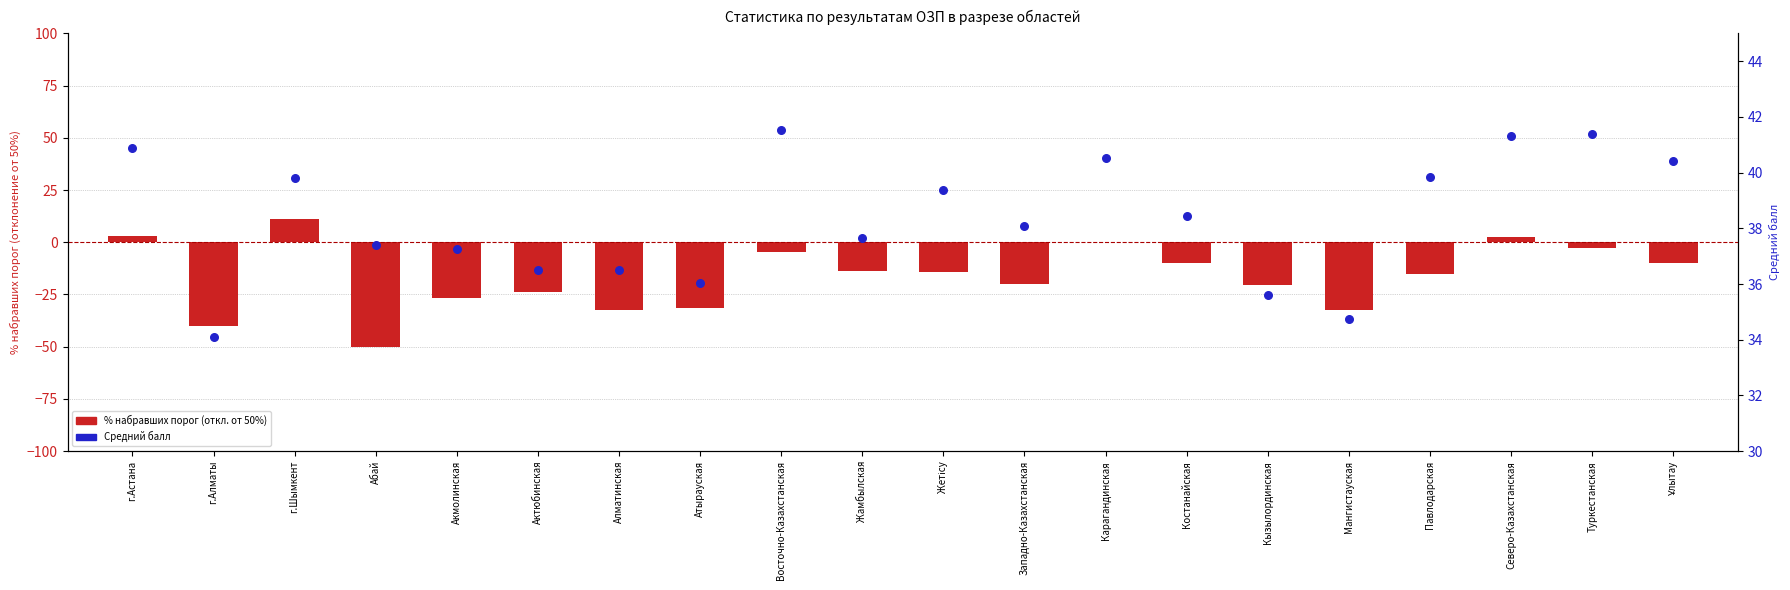

Which series contains the highest Y value?

Средний балл